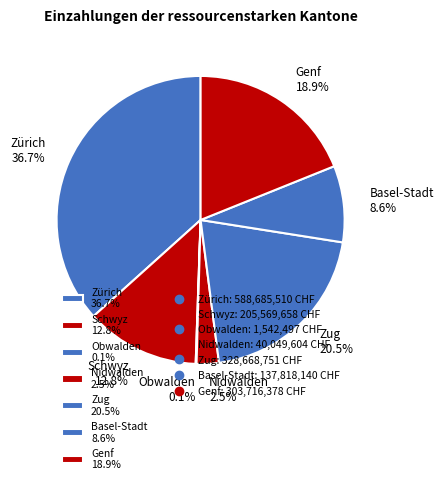

Is there any slice that represents more than half of the pie?

No